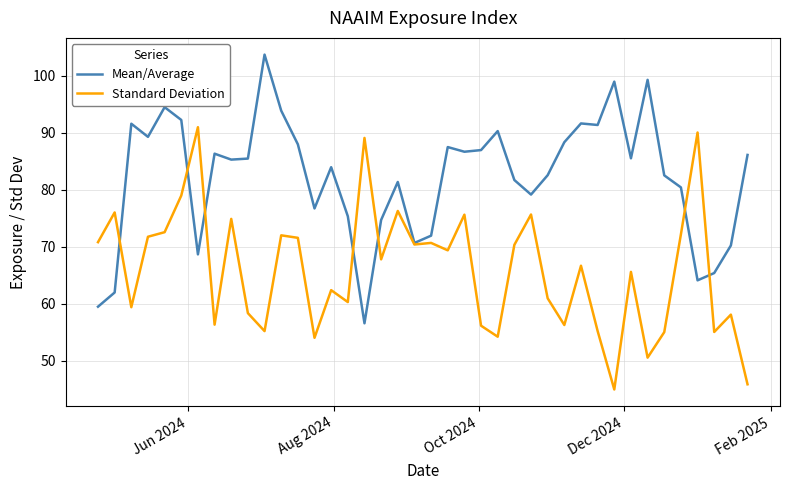

Which series has the largest total across all categories?

Mean/Average